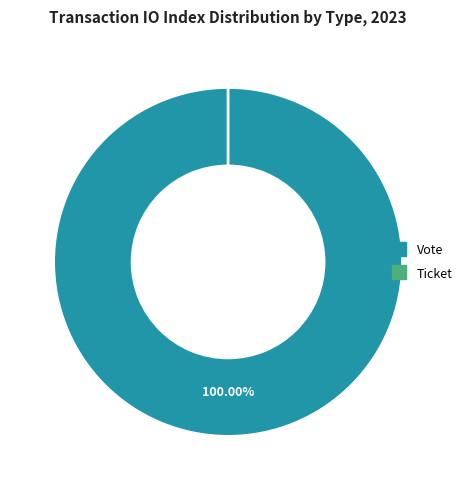

What is the smallest slice in the pie chart?

Ticket